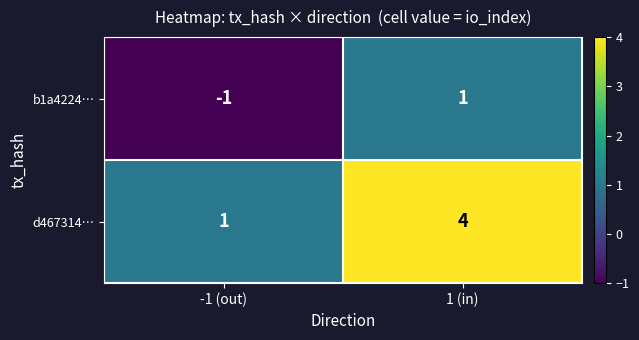

True or false: d467314… has a value of 0 at -1 (out).

False